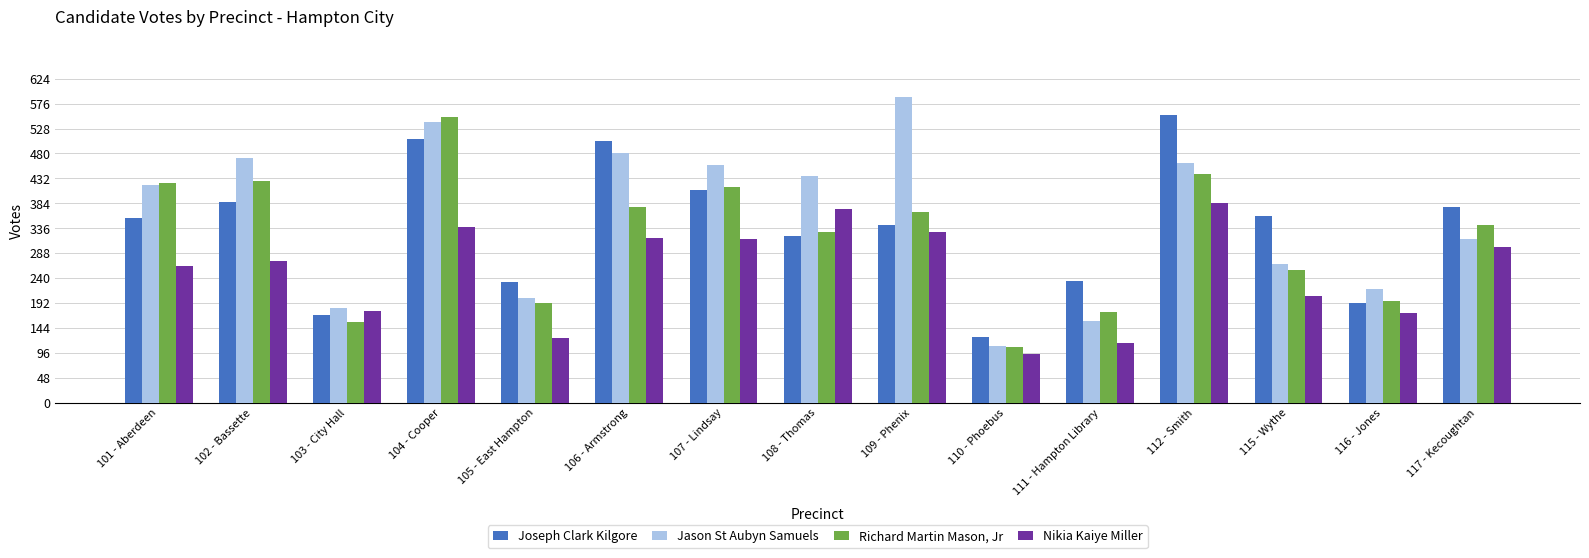

What is the approximate value of Nikia Kaiye Miller at 108 - Thomas?

373